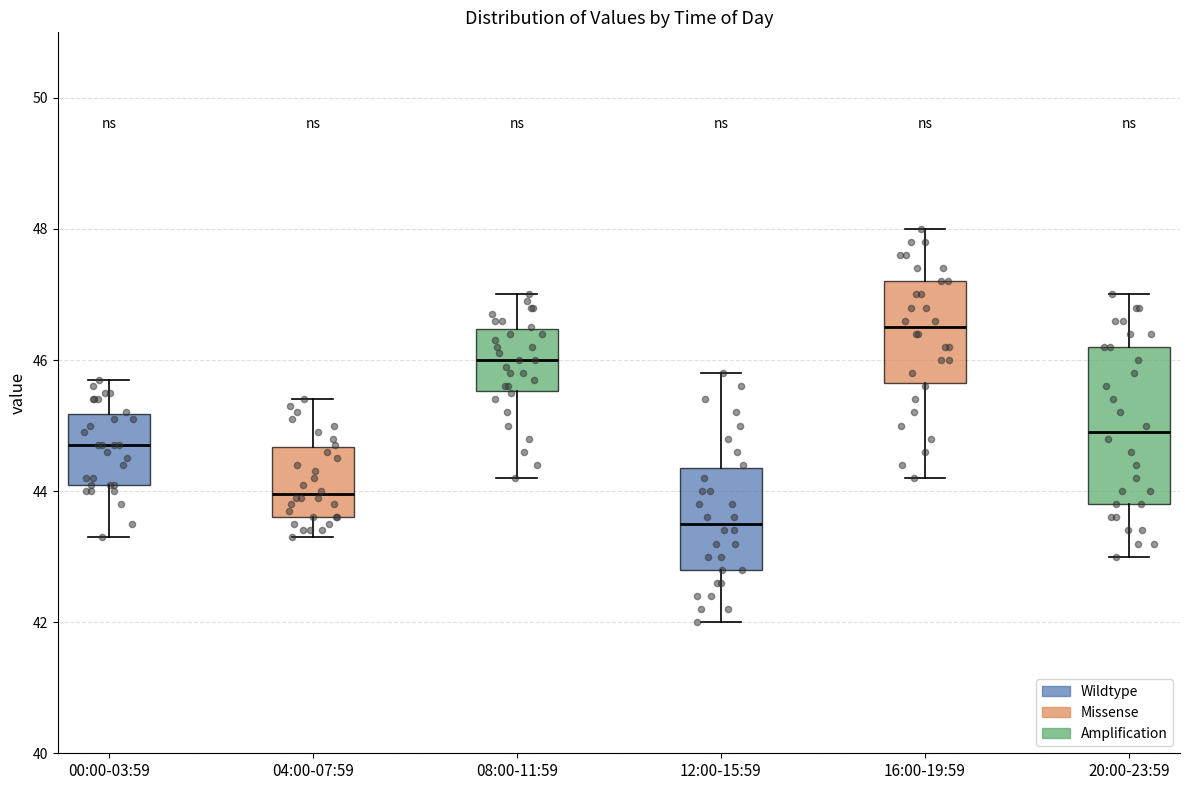

Which box is the tallest, from its lower edge to its upper edge?

20:00-23:59